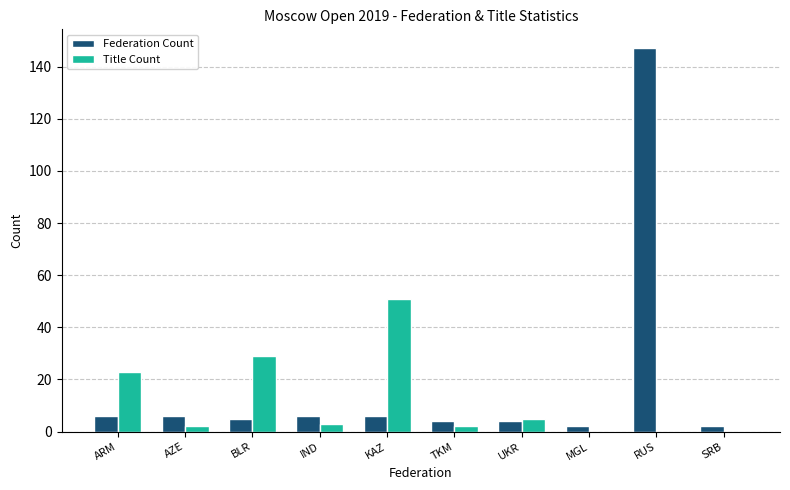

Which series changed the most between ARM and IND?

Title Count